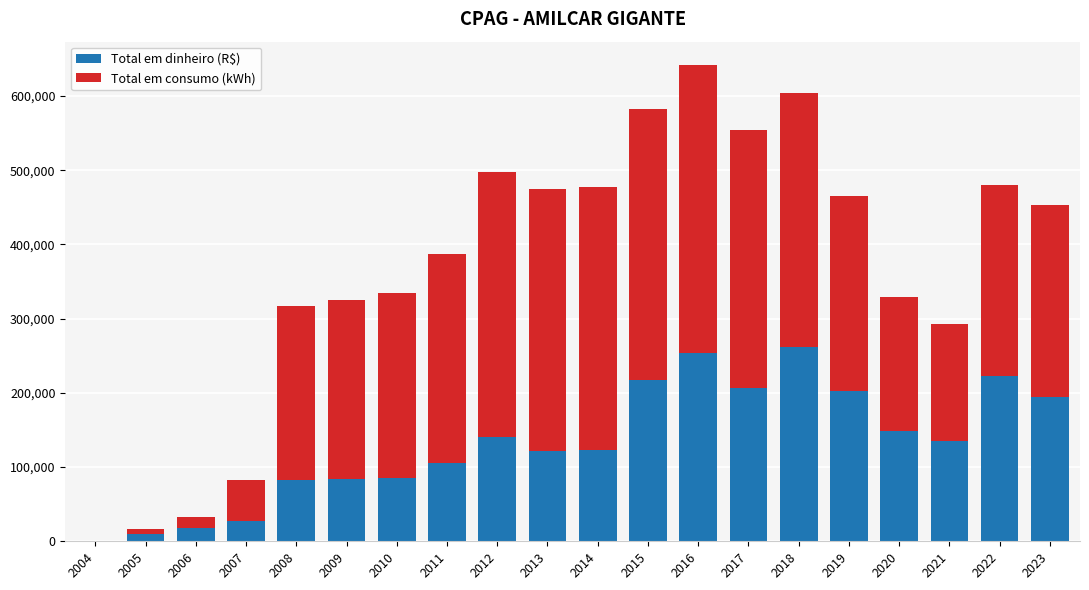

Are the bars horizontal?

No